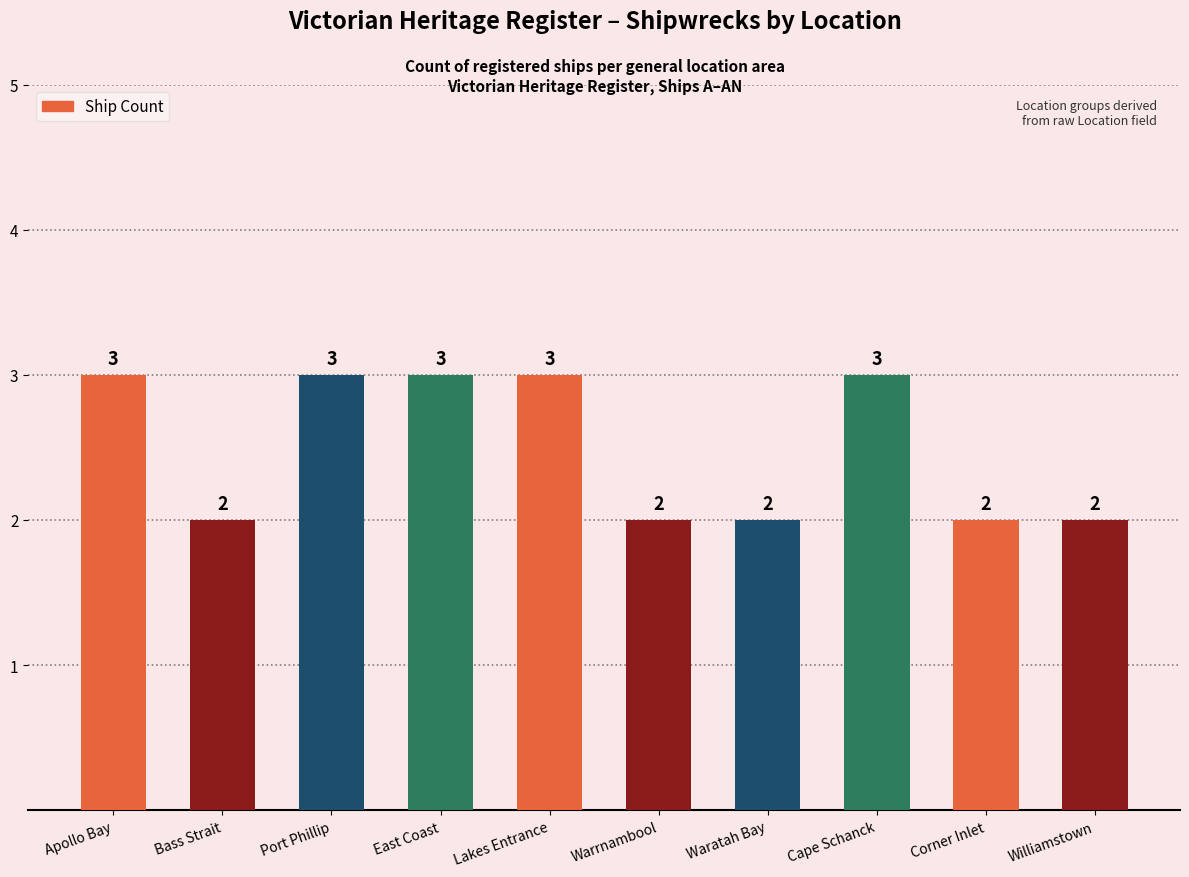

What is the ratio of the value at Corner Inlet to the value at Waratah Bay?

1.0